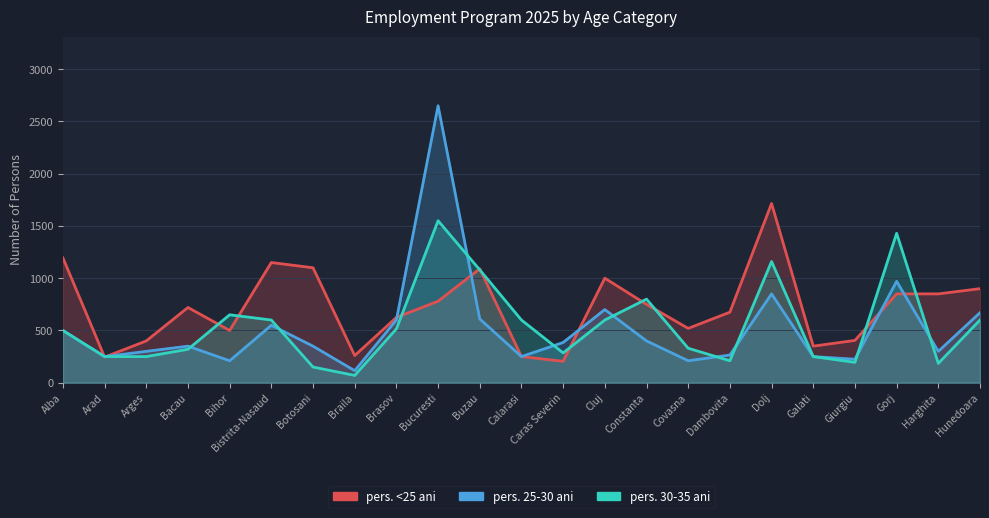

The value of pers. 25-30 ani at Galati is 250. True or false?

True